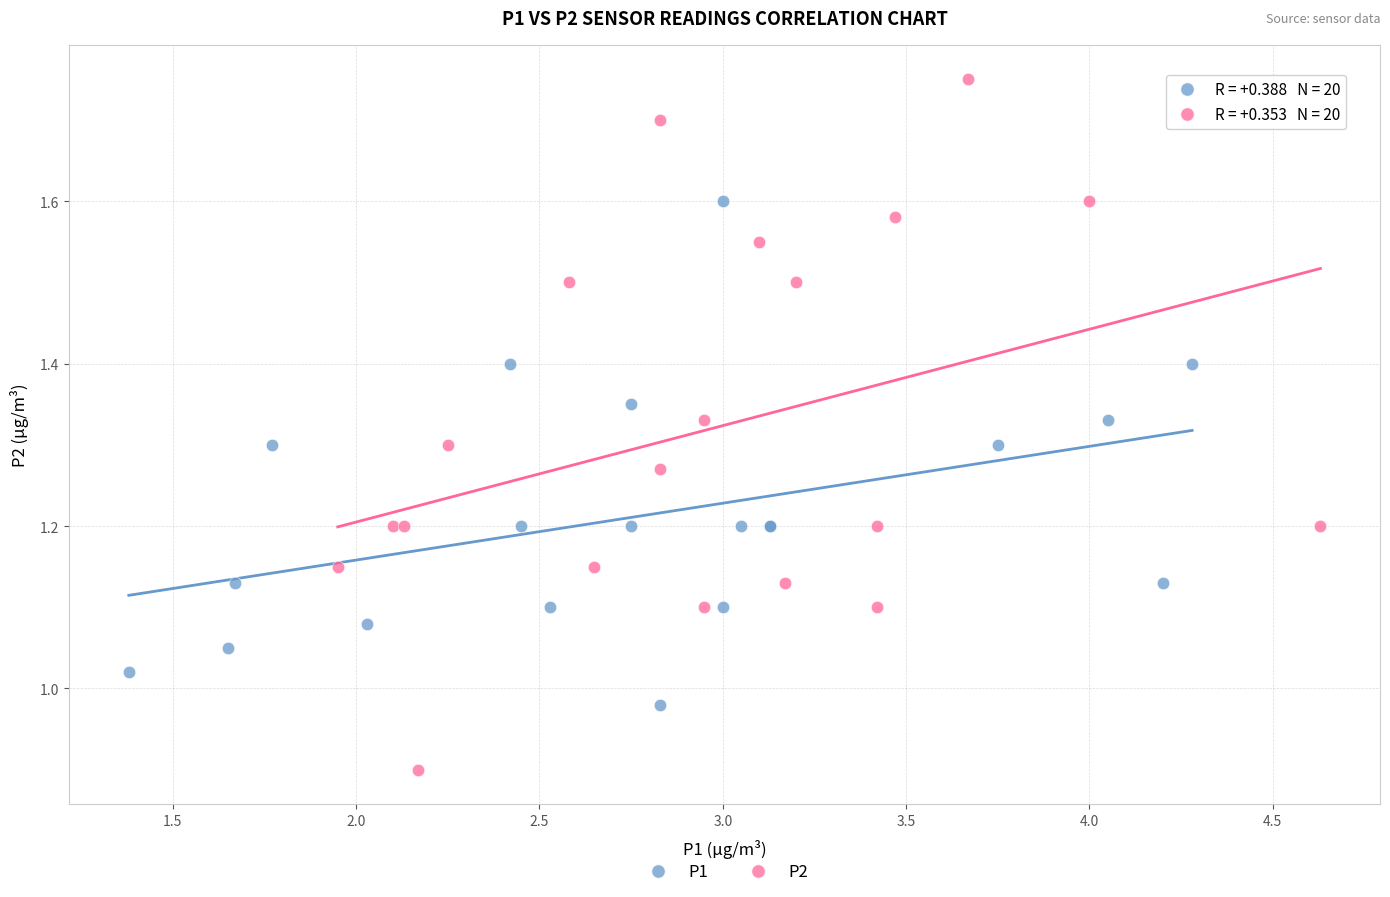

Which series has the largest Y range (max minus min)?

P2